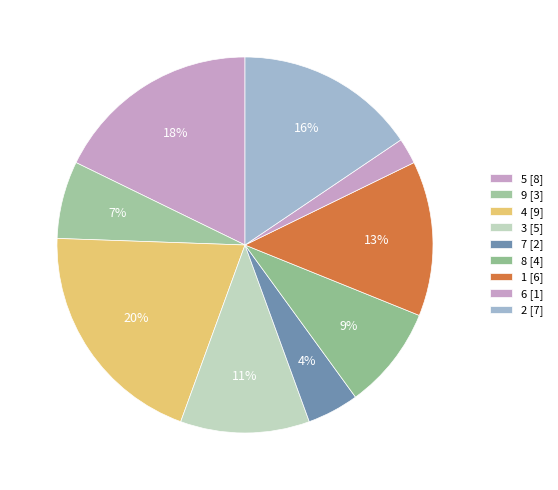

True or false: 6 accounts for 2% of the total.

True